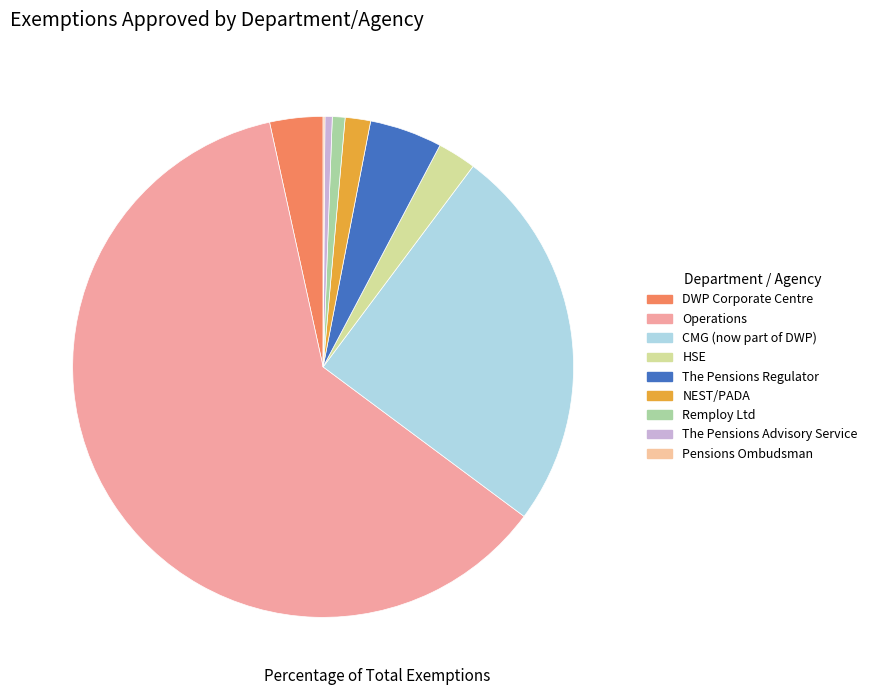

Is there any slice that represents more than half of the pie?

Yes